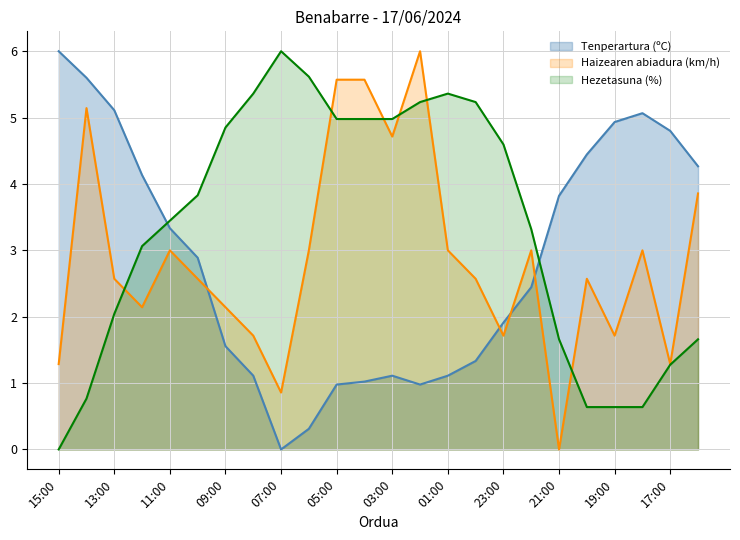

At how many categories does at least one series exceed 4?

20